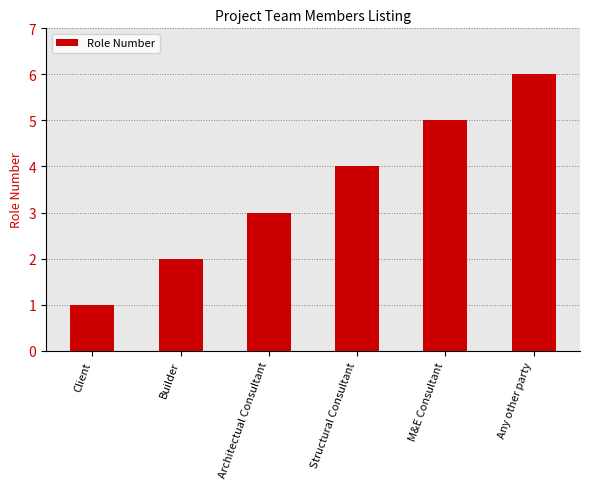

What position from the right is M&E Consultant?

2